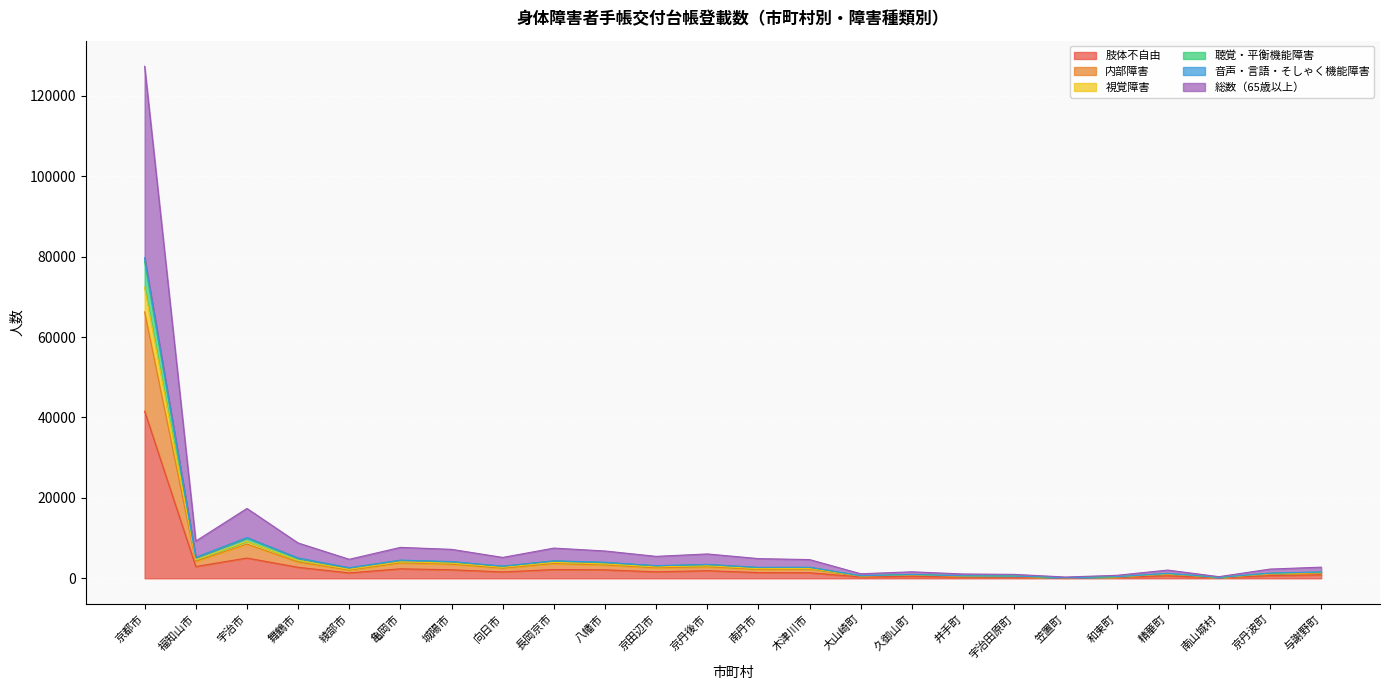

At which label is 音声・言語・そしゃく機能障害 closest to 39945?

宇治市